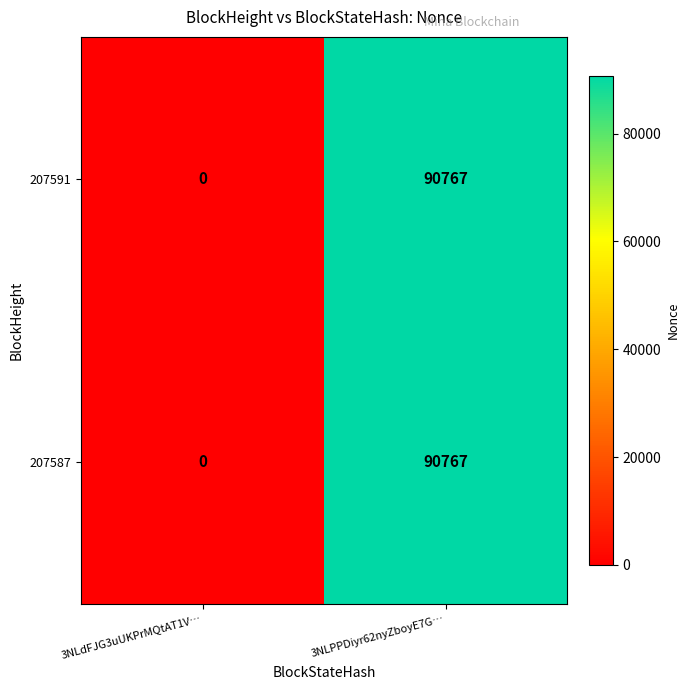

List the labels in order of 207591 value, smallest first.

3NLdFJG3uUKPrMQtAT1V…, 3NLPPDiyr62nyZboyE7G…